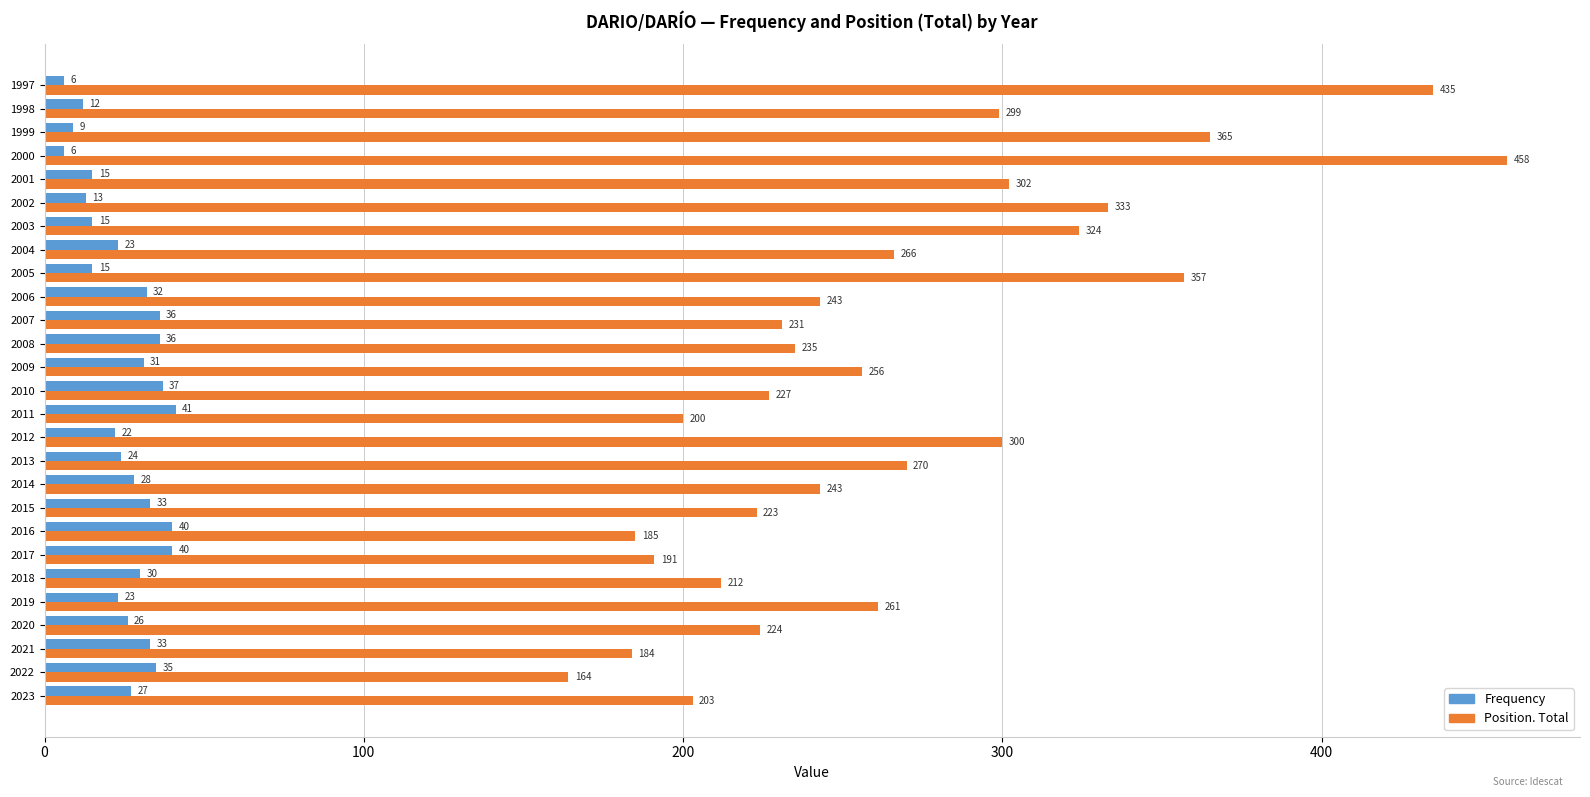

Where is Position. Total nearest to the value 311?

2001